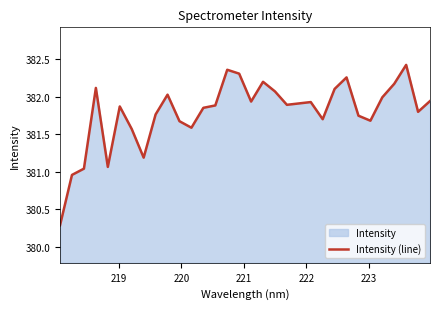

How many categories are shown in the chart?

32